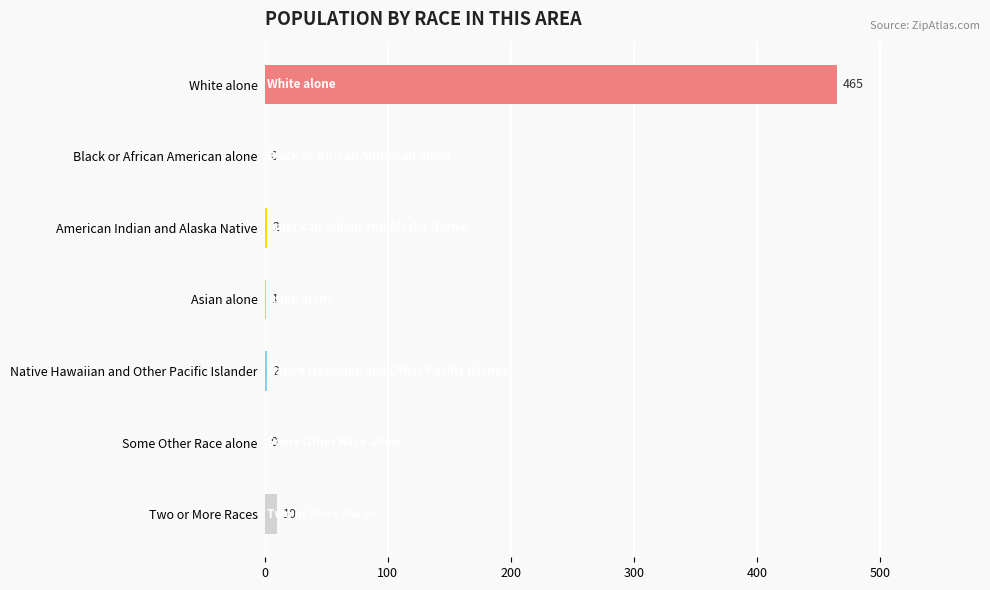

Reading top to bottom, list all the values displayed in this chart.

White alone=465	Black or African American alone=0	American Indian and Alaska Native=2	Asian alone=1	Native Hawaiian and Other Pacific Islander=2	Some Other Race alone=0	Two or More Races=10